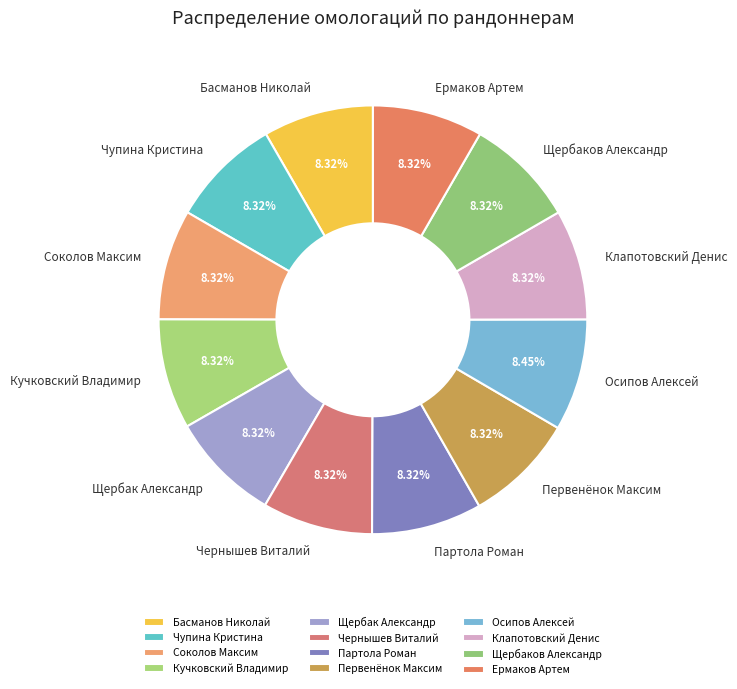

Count the number of slices in the pie.

12